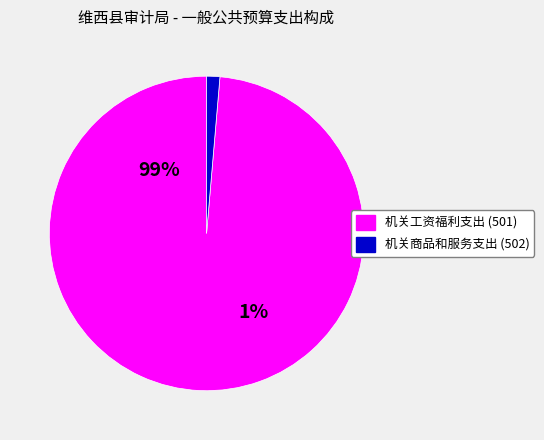

What percentage is the 机关商品和服务支出 (502) slice, to the nearest percent?

1%